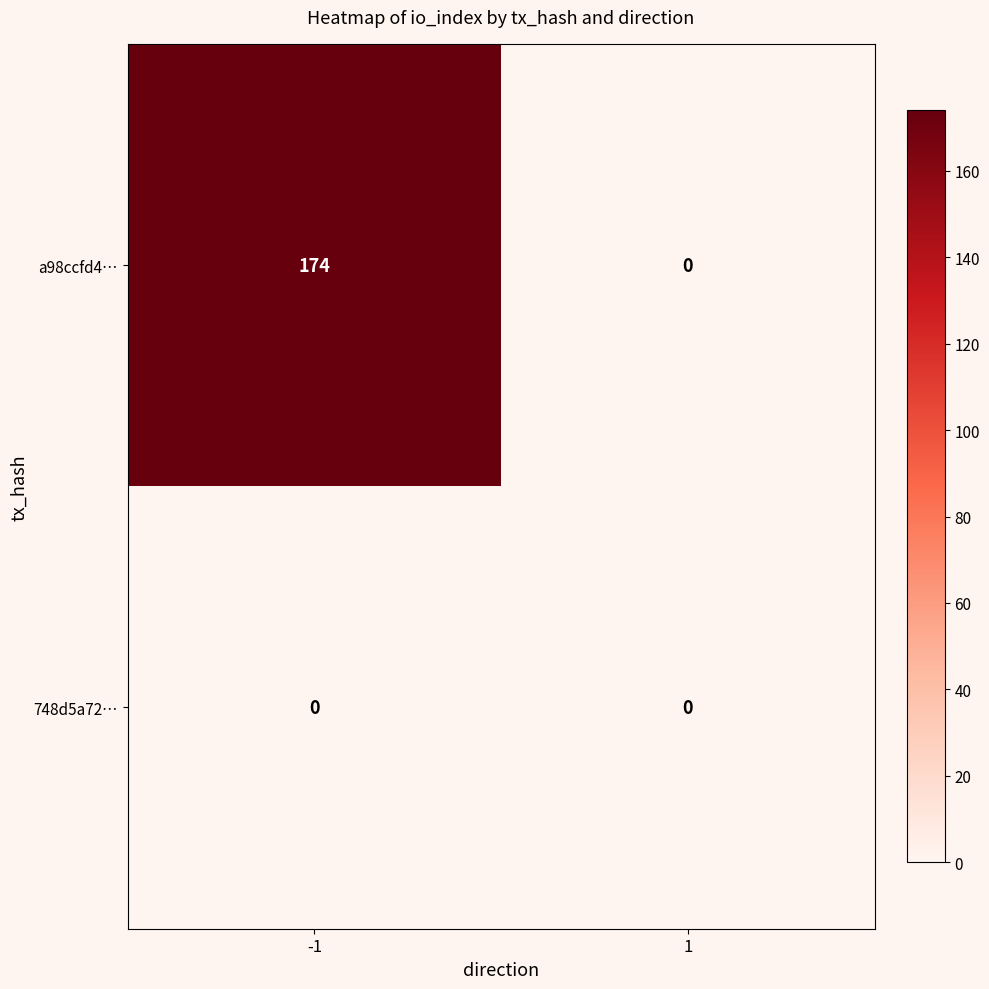

What is the maximum value shown in the chart?

174